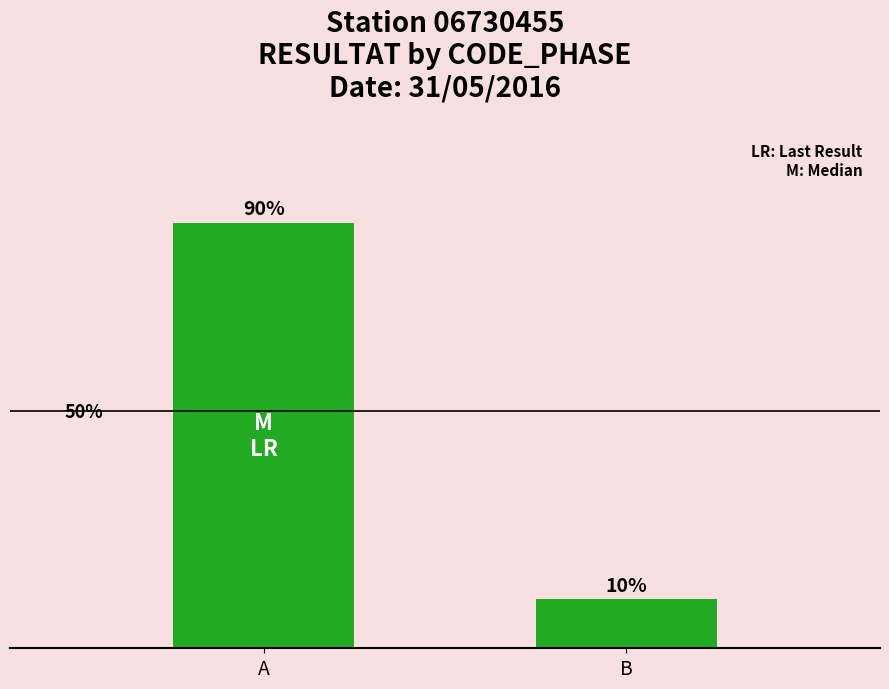

Between B and A, which is larger?

A